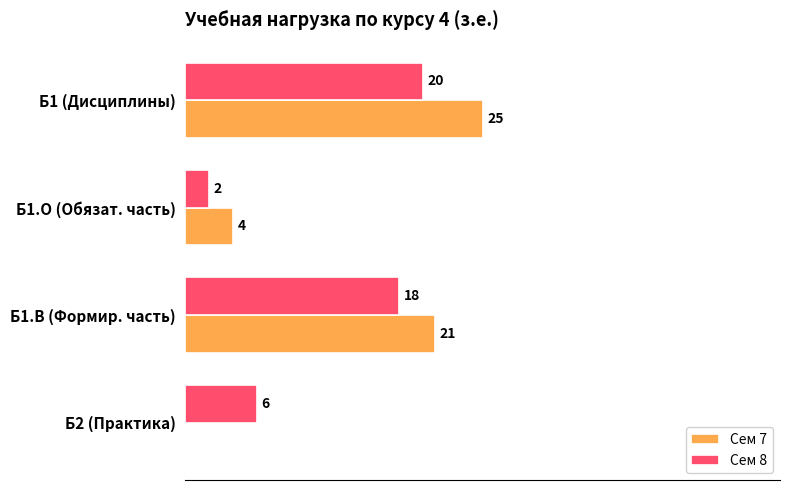

Is the value of Сем 8 at Б1.О (Обязат. часть) greater than the value of Сем 7 at Б1.В (Формир. часть)?

No